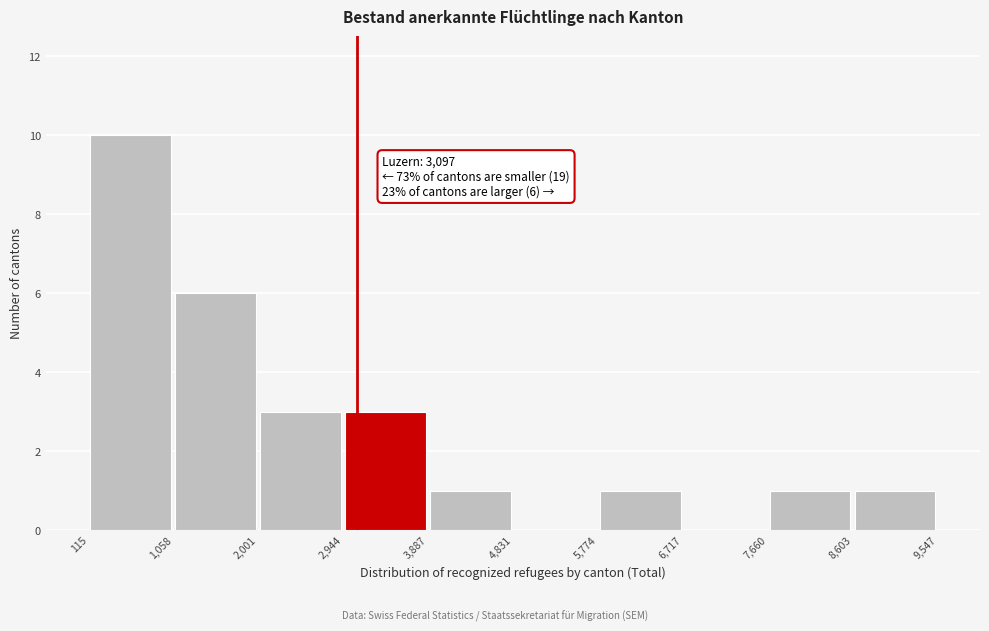

Over which range of the x-axis is the bar tallest?

115 to 1,058